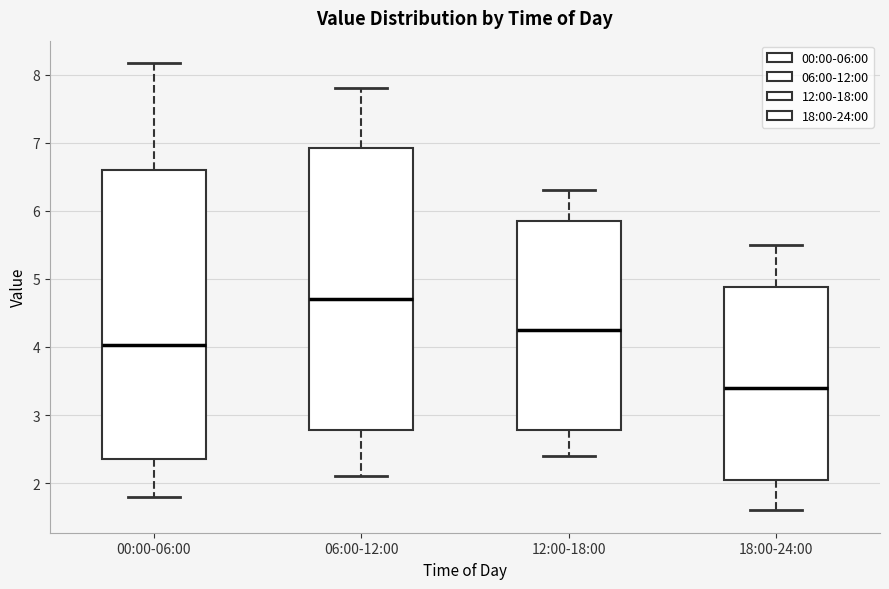

Which box's median line is the highest?

06:00-12:00